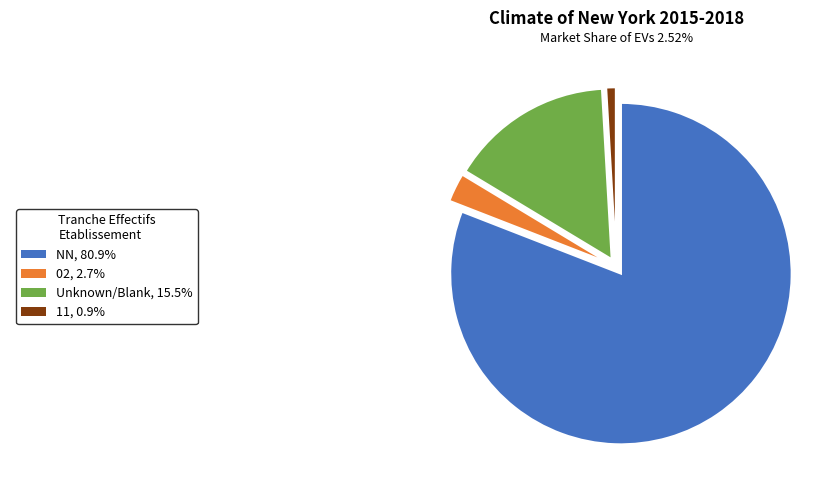

Is there a majority slice in this chart?

Yes